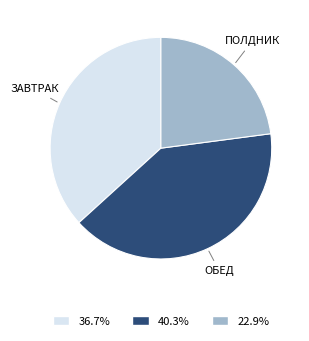

Is there a majority slice in this chart?

No